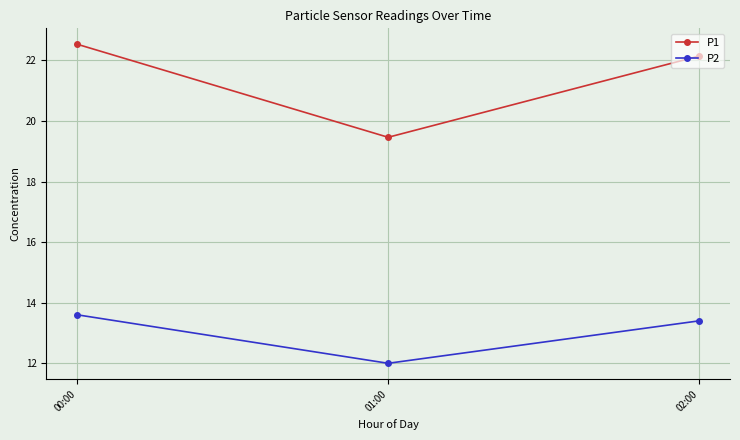

Rank the series by their maximum value, from highest to lowest.

P1, P2